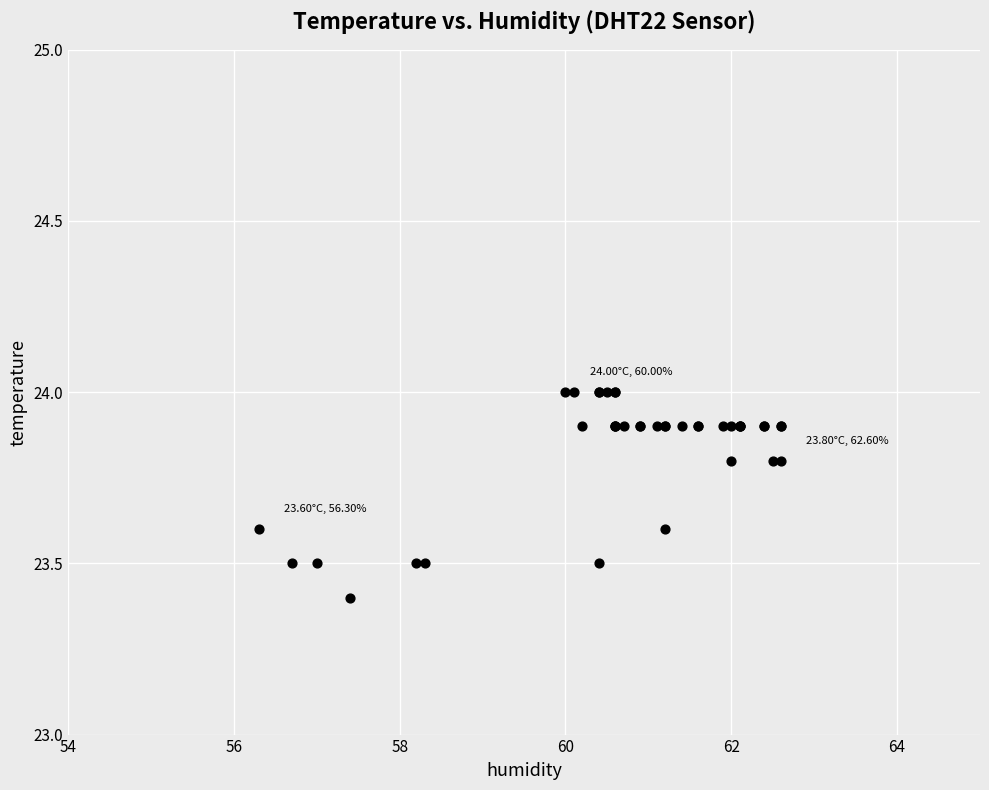

What Y value in the scatter plot is closest to 23?

23.4